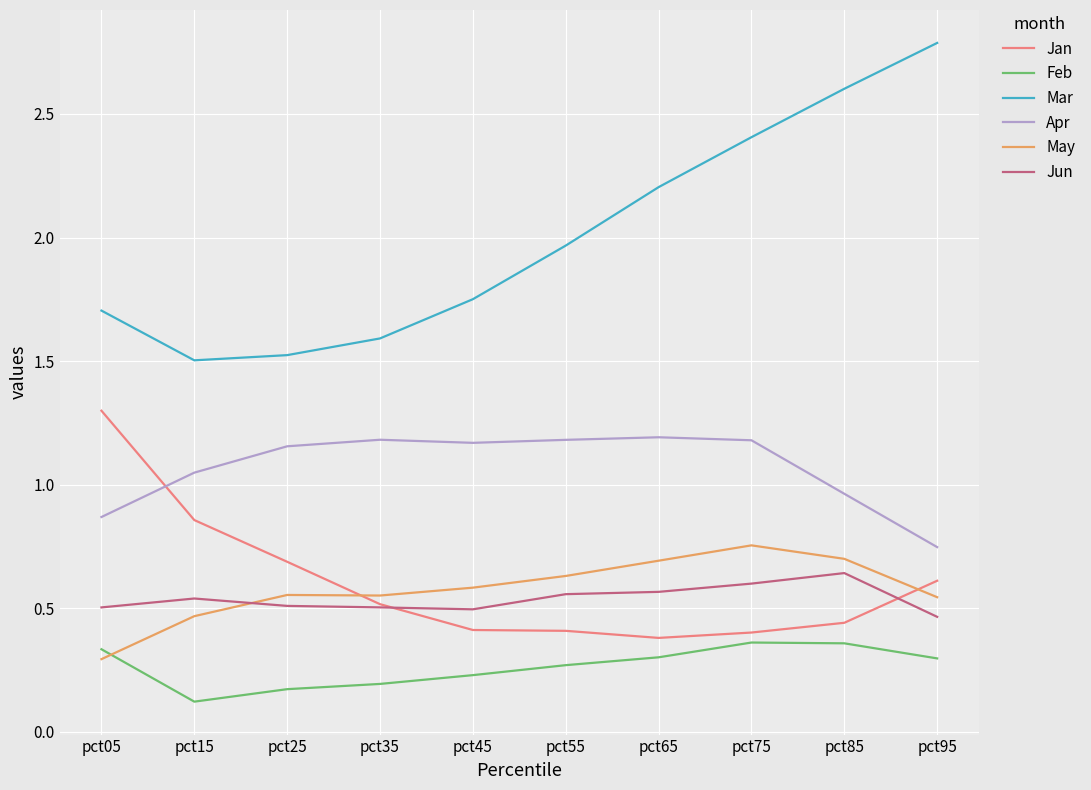

True or false: Jun and Mar intersect in this chart.

False